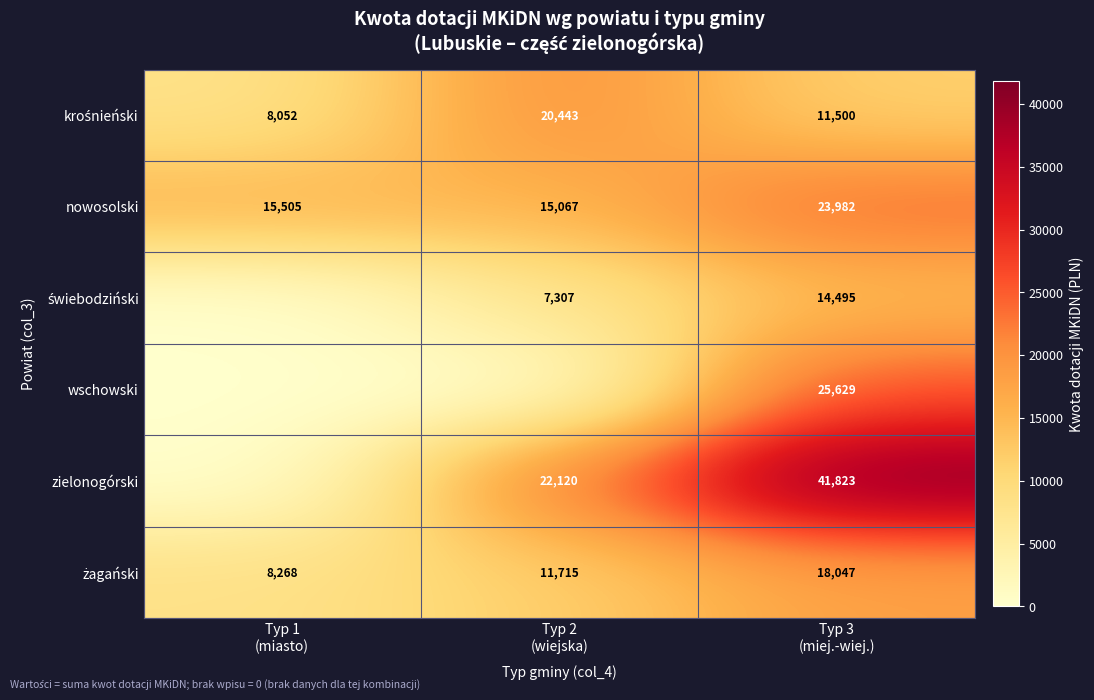

What is the greatest value displayed?

41823